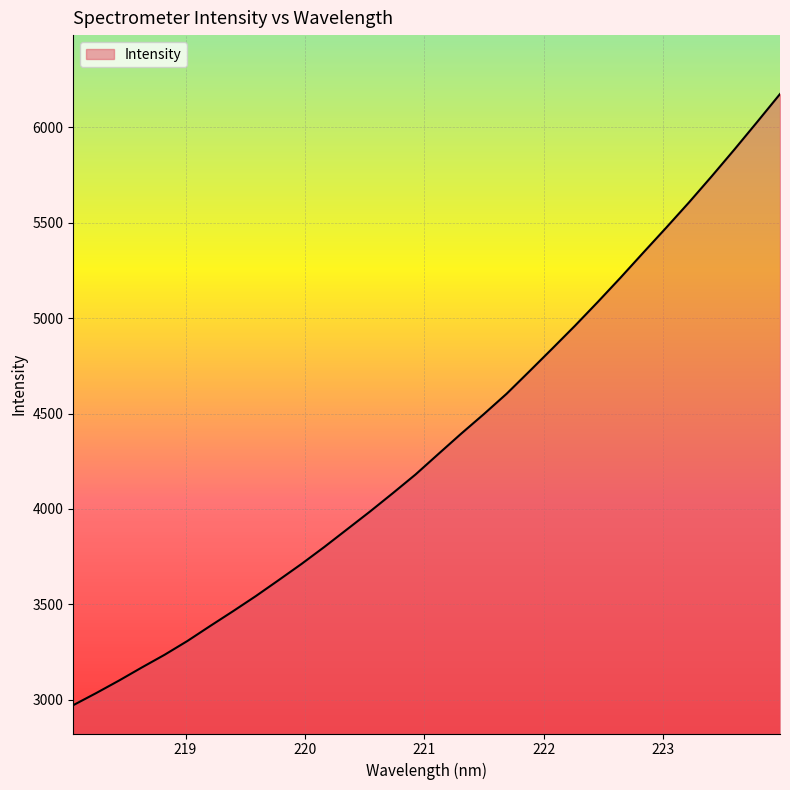

What is the greatest value displayed?

6174.7